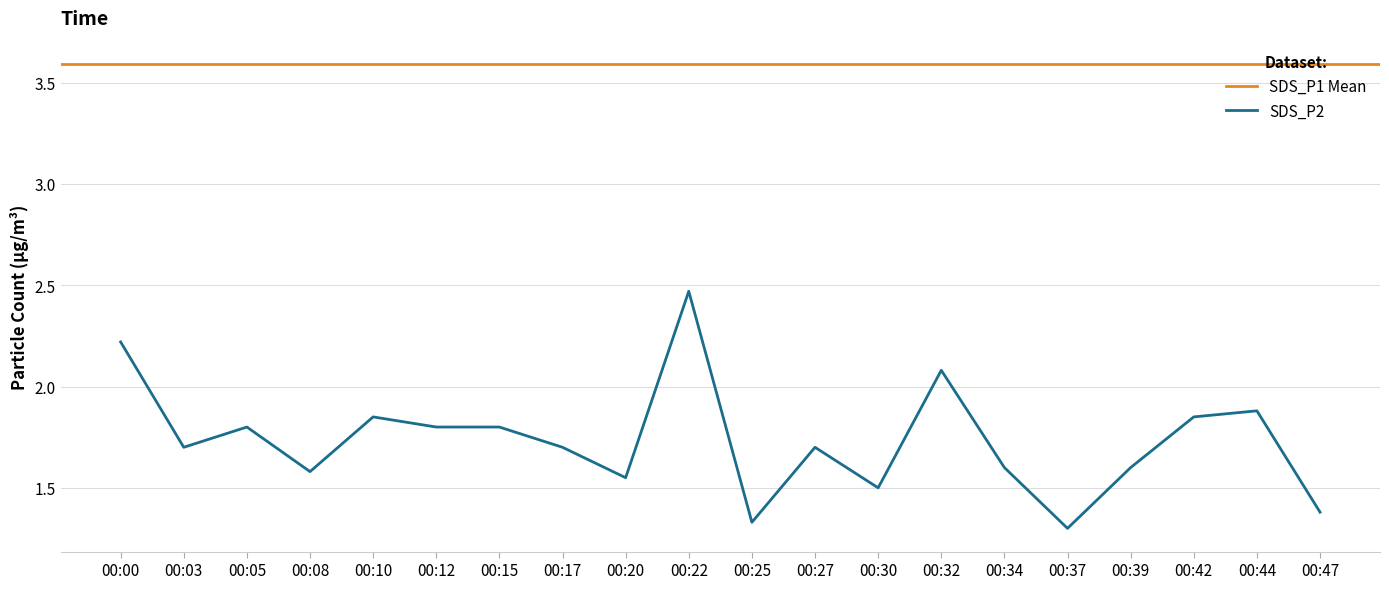

True or false: there are more than 2 points higher than both neighbors.

True